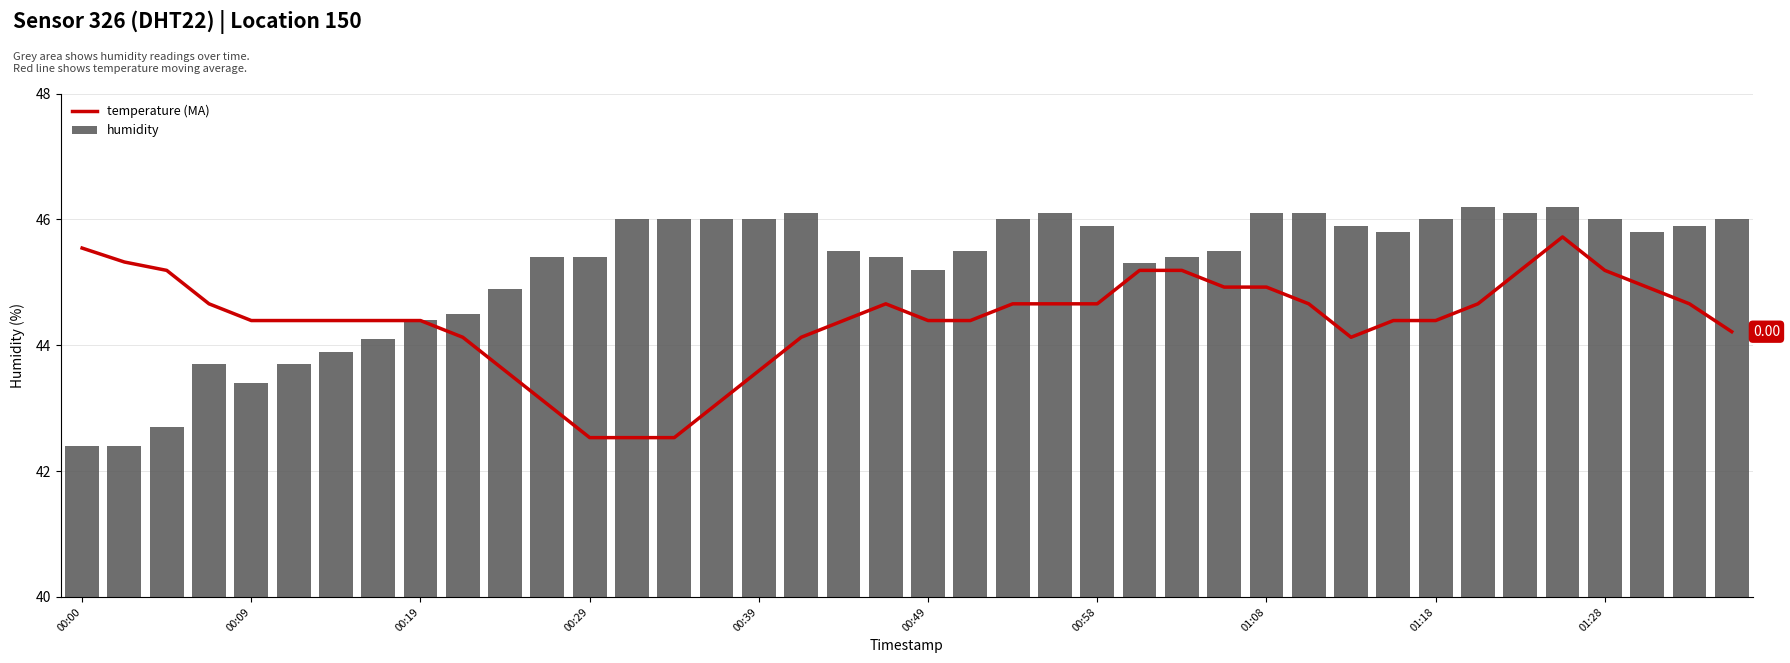

Reading left to right, list all the values displayed in this chart.

temperature (MA): 45.5	45.3	45.2	44.7	44.4	44.4	44.4	44.4	44.4	44.1	43.6	43.1	42.5	42.5	42.5	43.1	43.6	44.1	44.4	44.7	44.4	44.4	44.7	44.7	44.7	45.2	45.2	44.9	44.9	44.7	44.1	44.4	44.4	44.7	45.2	45.7	45.2	44.9	44.7	44.2
humidity: 42.4	42.4	42.7	43.7	43.4	43.7	43.9	44.1	44.4	44.5	44.9	45.4	45.4	46.0	46.0	46.0	46.0	46.1	45.5	45.4	45.2	45.5	46.0	46.1	45.9	45.3	45.4	45.5	46.1	46.1	45.9	45.8	46.0	46.2	46.1	46.2	46.0	45.8	45.9	46.0